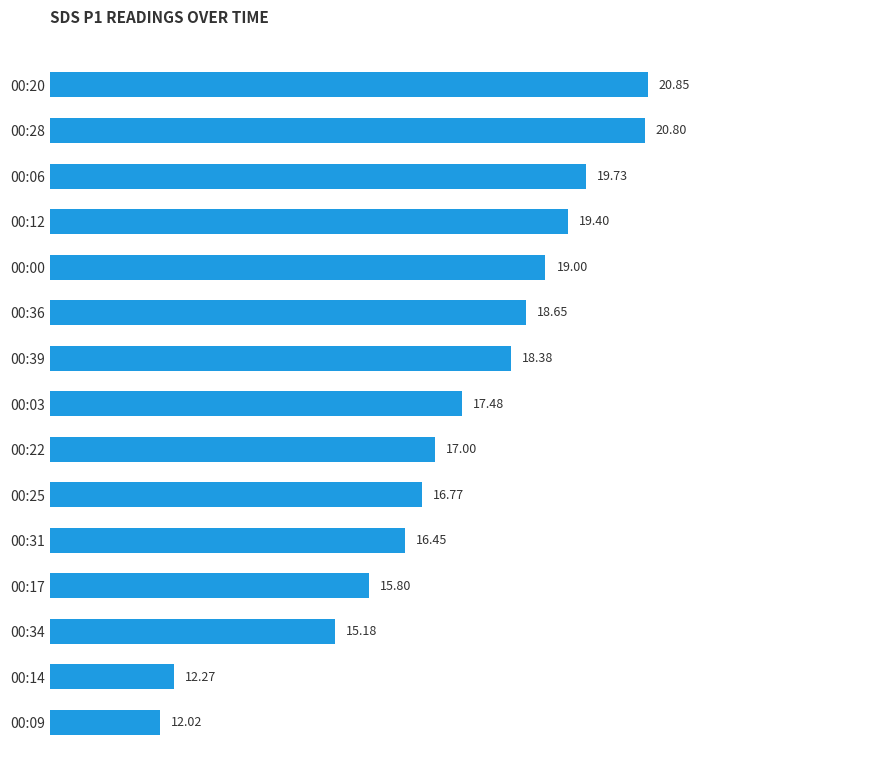

What is the difference between the maximum and minimum values?

8.8